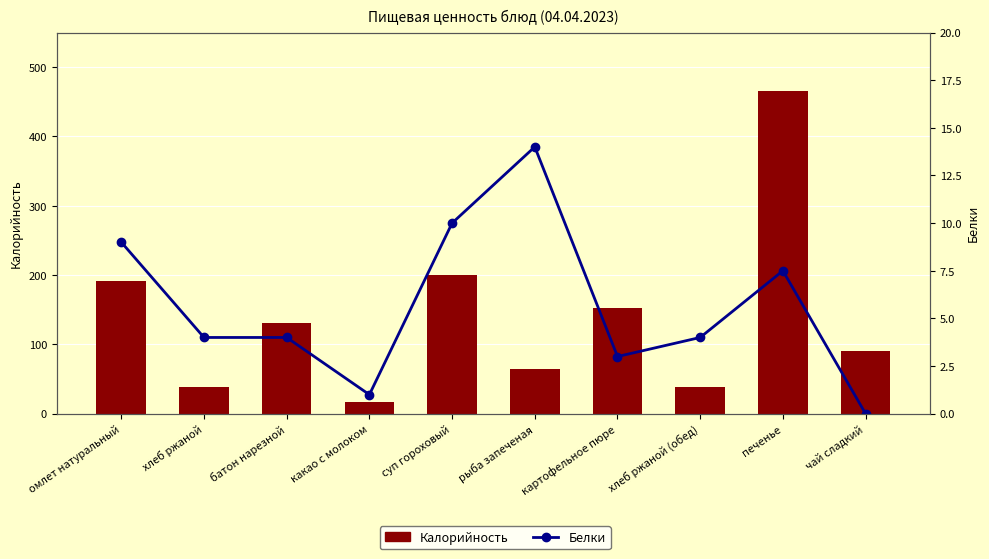

Rank the series by their average value, from lowest to highest.

Белки, Калорийность